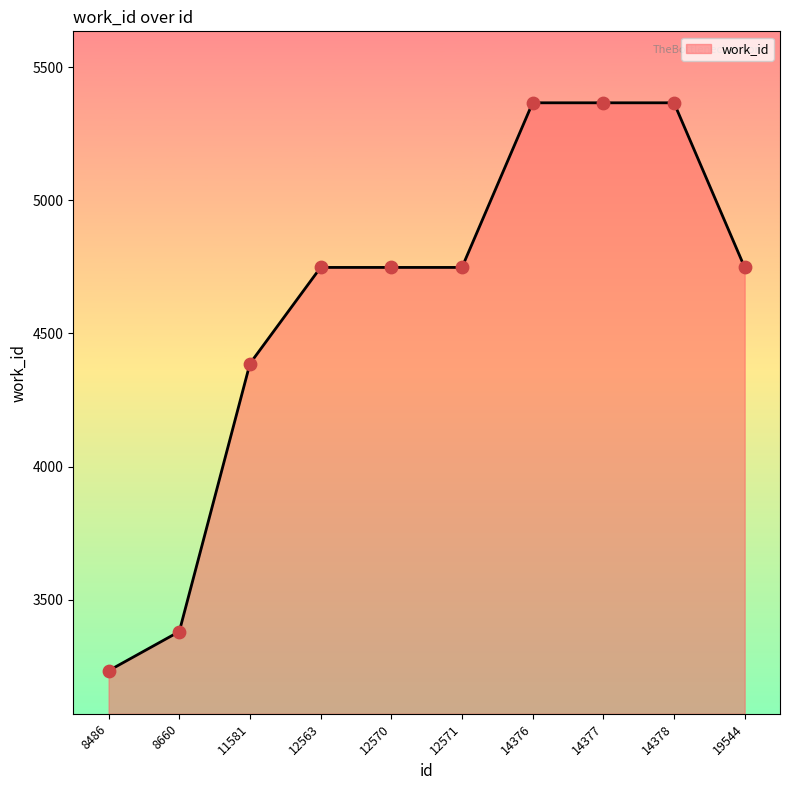

What is the ratio of the value at 12563 to the value at 14376?

0.9